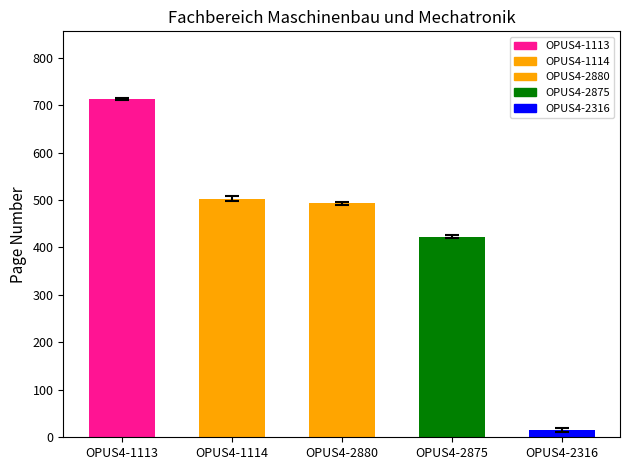

Where is the data nearest to the value 364?

OPUS4-2875